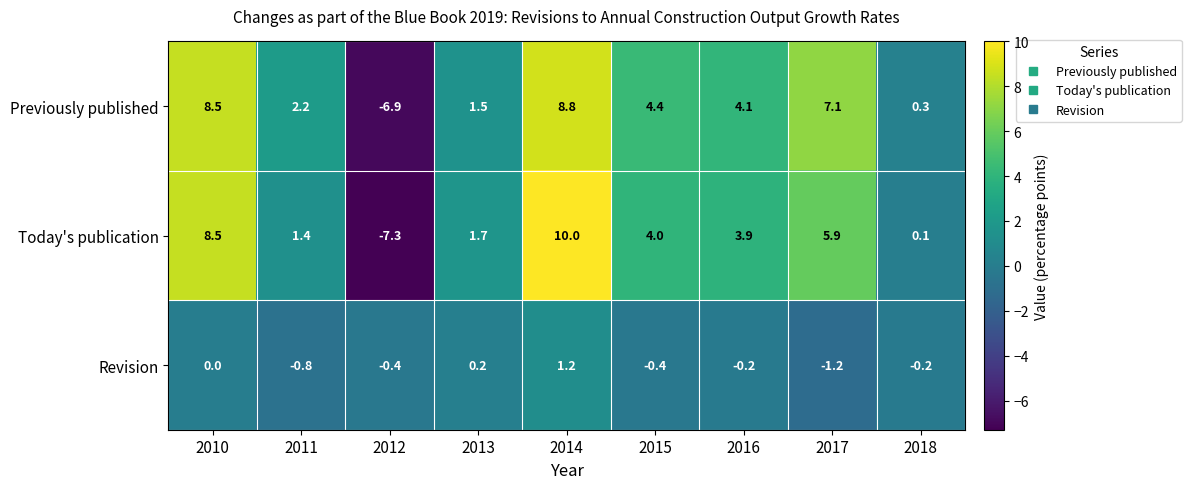

Is it true that Revision equals -1.3 at 2011?

False